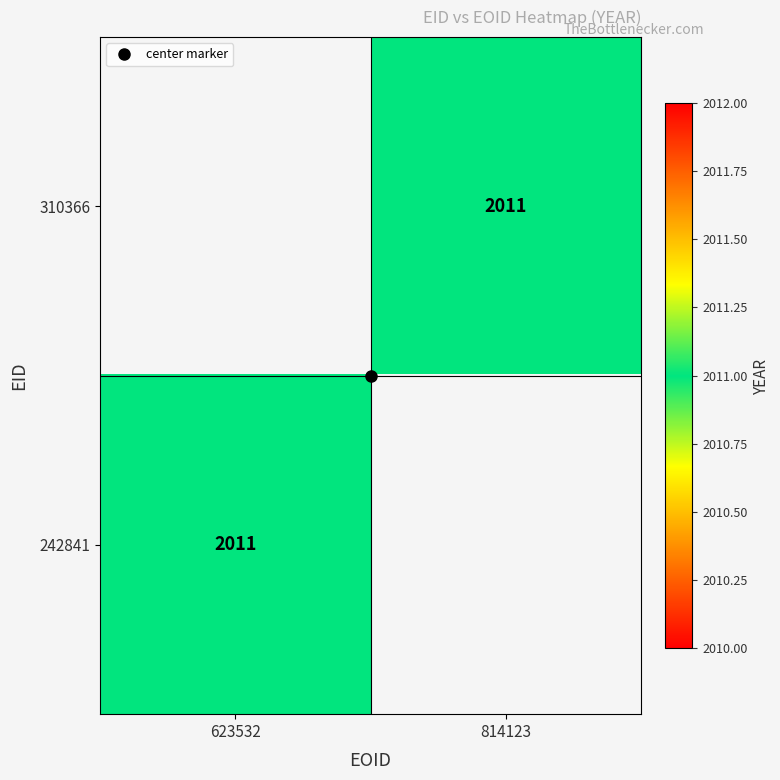

Rank the series by their average value, from highest to lowest.

310366, 242841